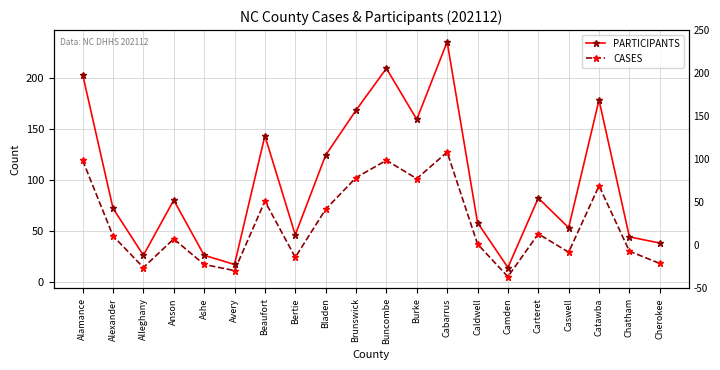

Rank the categories by PARTICIPANTS value from lowest to highest.

Camden, Avery, Alleghany, Ashe, Cherokee, Chatham, Bertie, Caswell, Caldwell, Alexander, Anson, Carteret, Bladen, Beaufort, Burke, Brunswick, Catawba, Alamance, Buncombe, Cabarrus